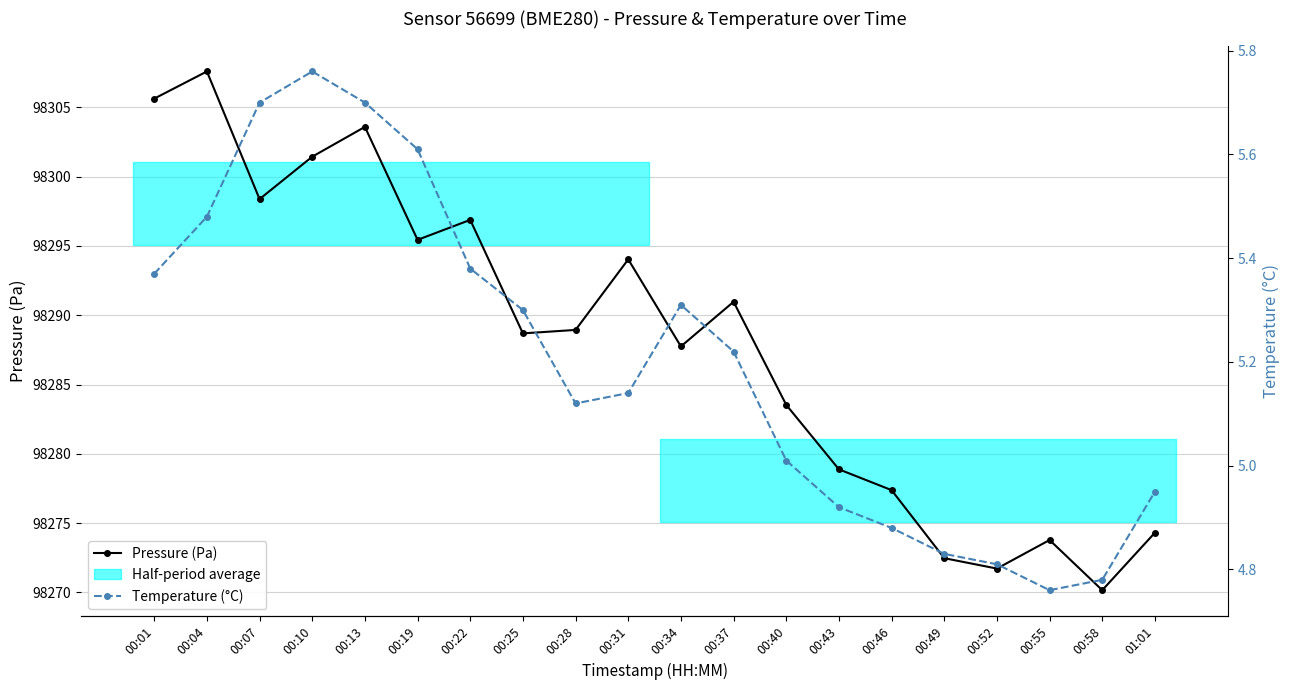

What is the highest value of the Pressure (Pa) series?

98307.6